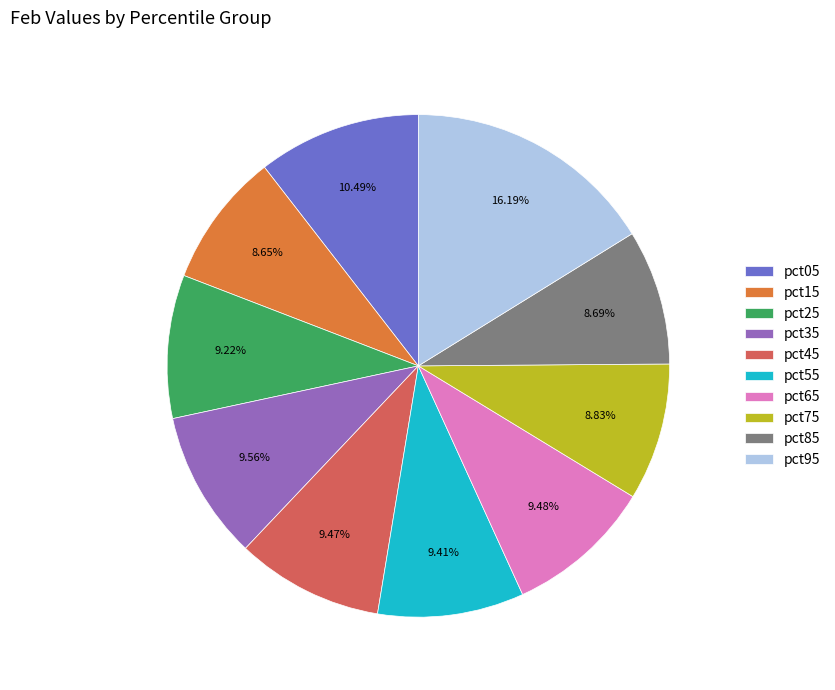

Does pct65 account for over 50% of the chart?

No